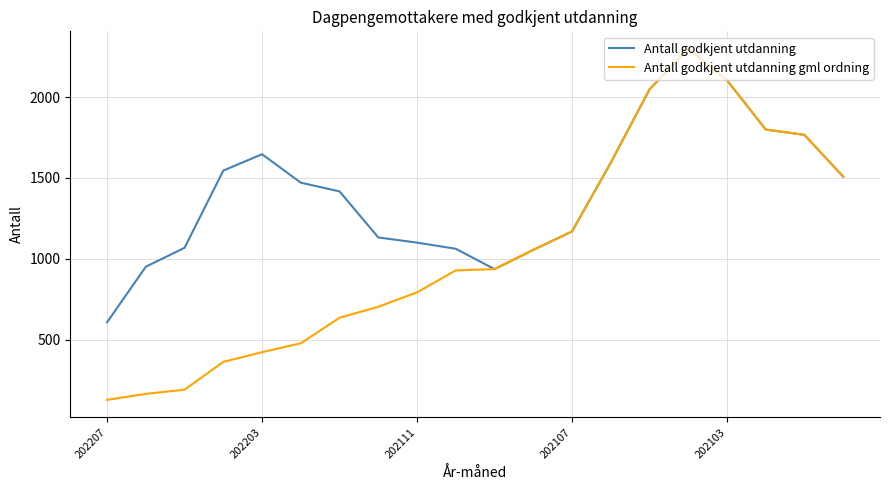

Which series has the largest range (max minus min)?

Antall godkjent utdanning gml ordning